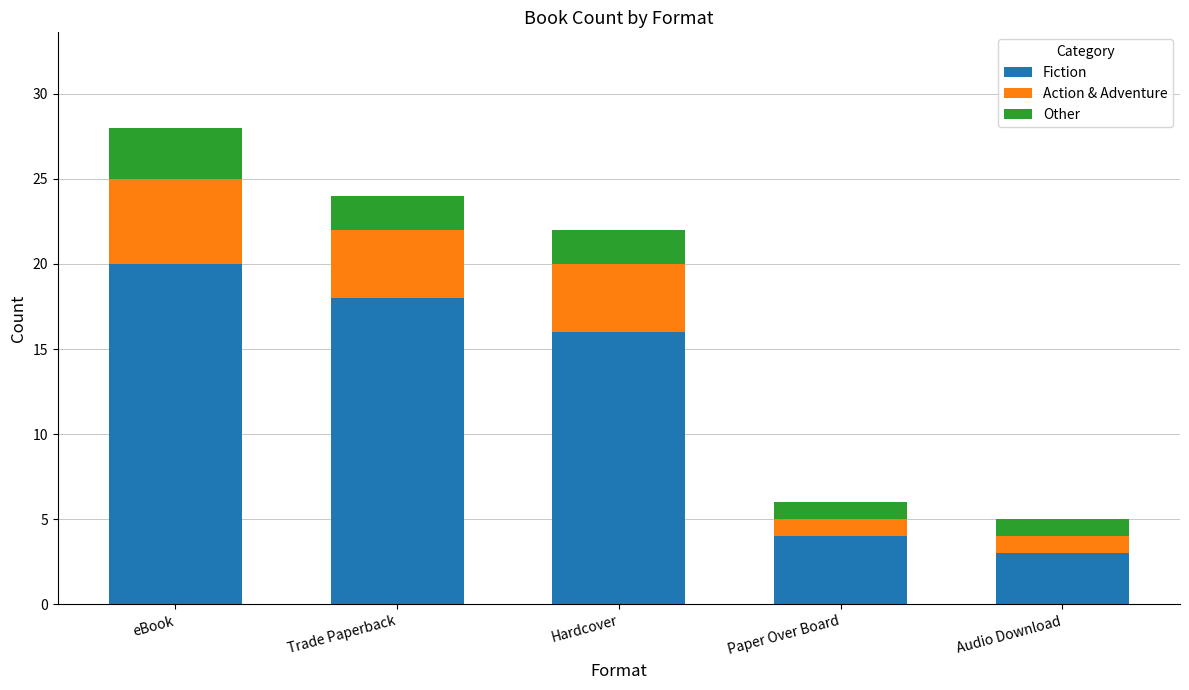

What is the highest value of the Fiction series?

20